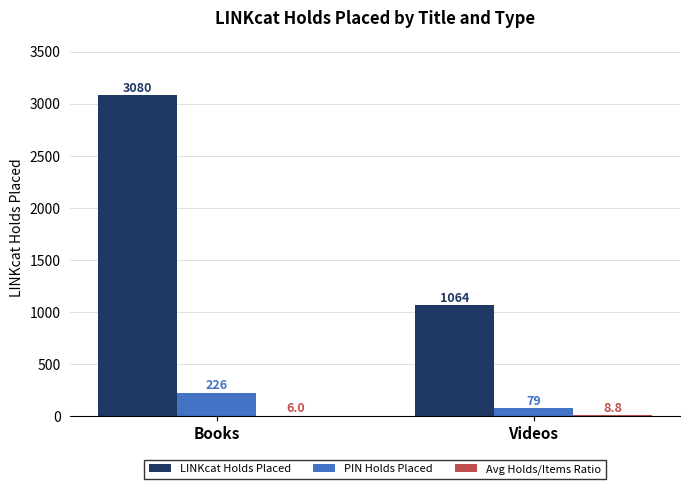

Read the LINKcat Holds Placed value at Videos.

1064.0